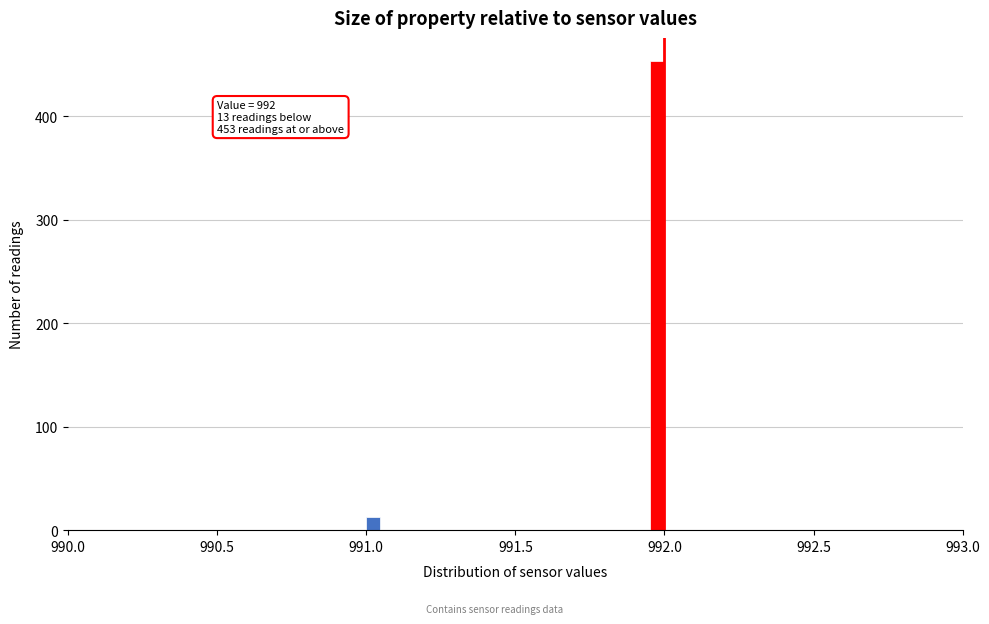

Around what value on the x-axis is the tallest bar? Give the approximate position of its centre, as read against the axis.

991.95